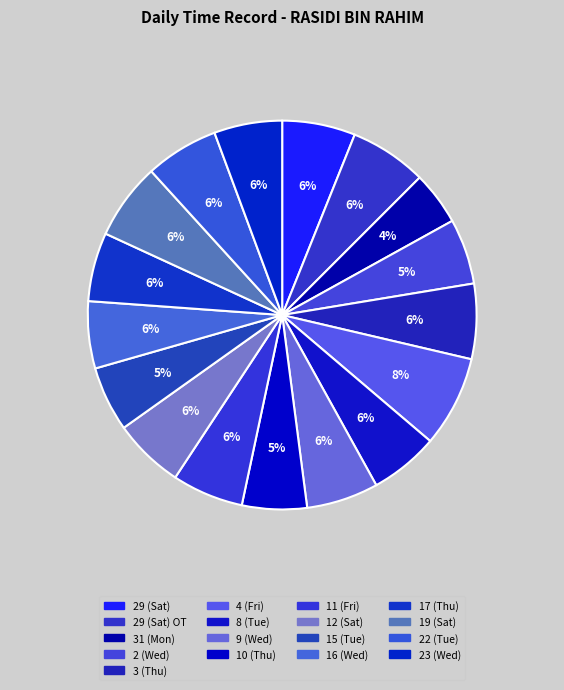

Is it true that 29 (Sat) is 13% of the pie?

False